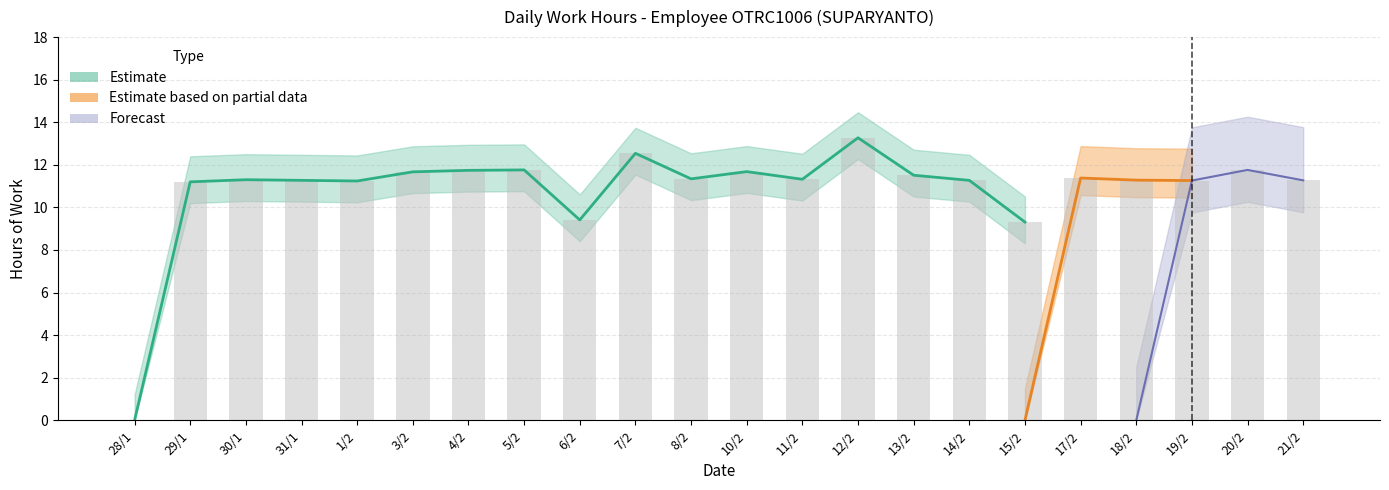

Are the bars horizontal?

No